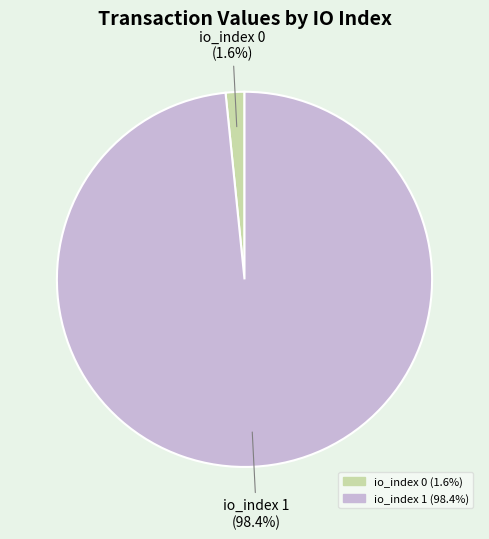

To the nearest percent, what is the average slice percentage?

50%